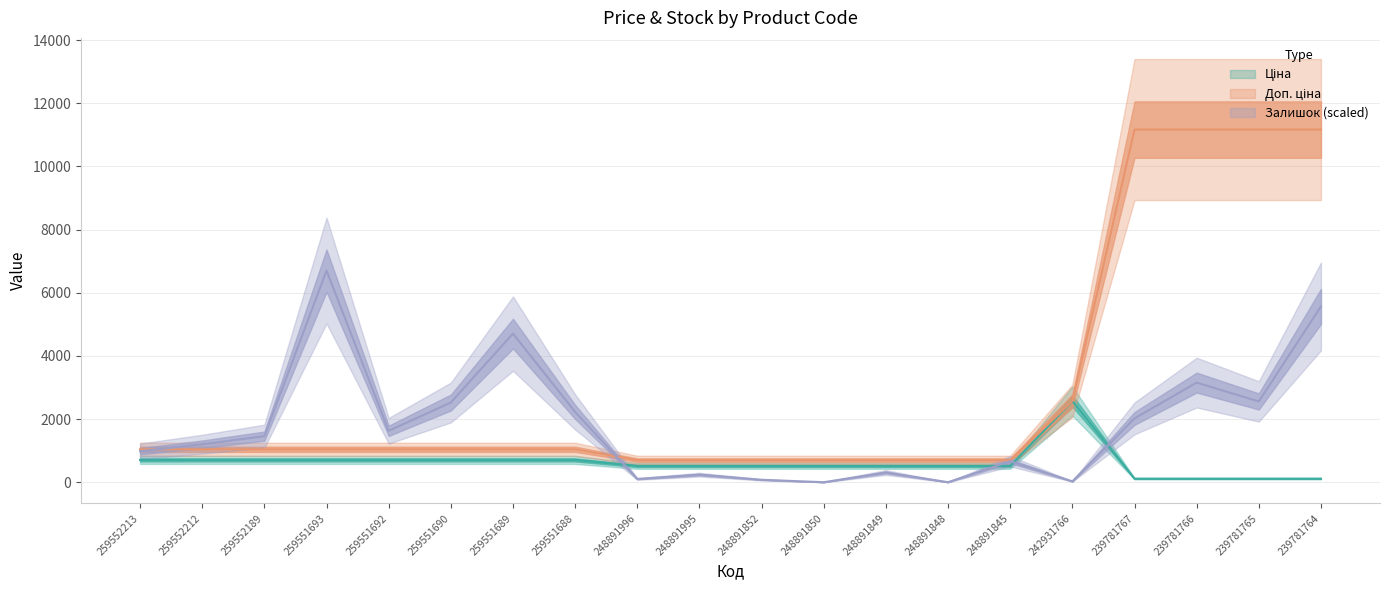

The Доп. ціна series shows 1042.0 at 259551692. True or false?

True